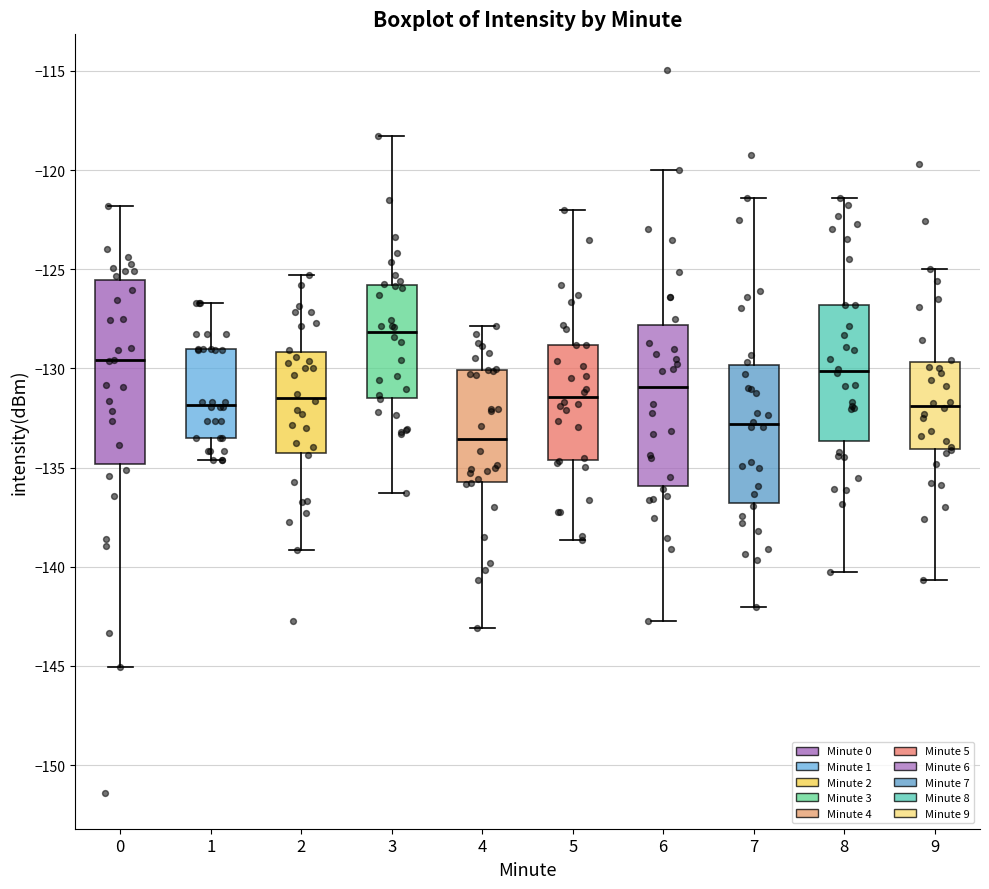

Reading left to right, read every box against the y-axis: the position of its median line, the range the box covers, and the ends of its whiskers. The values are not printed on the chart, so give them approximately, as read against the axis.

0: median -129.5, box -135.0 to -125.5, whiskers -145.0 to -122.0
1: median -132.0, box -133.5 to -129.0, whiskers -134.5 to -126.5
2: median -131.5, box -134.5 to -129.0, whiskers -139.0 to -125.5
3: median -128.0, box -131.5 to -126.0, whiskers -136.5 to -118.5
4: median -133.5, box -135.5 to -130.0, whiskers -143.0 to -128.0
5: median -131.5, box -134.5 to -129.0, whiskers -138.5 to -122.0
6: median -131.0, box -136.0 to -128.0, whiskers -142.5 to -120.0
7: median -133.0, box -137.0 to -130.0, whiskers -142.0 to -121.5
8: median -130.0, box -133.5 to -127.0, whiskers -140.5 to -121.5
9: median -132.0, box -134.0 to -129.5, whiskers -140.5 to -125.0